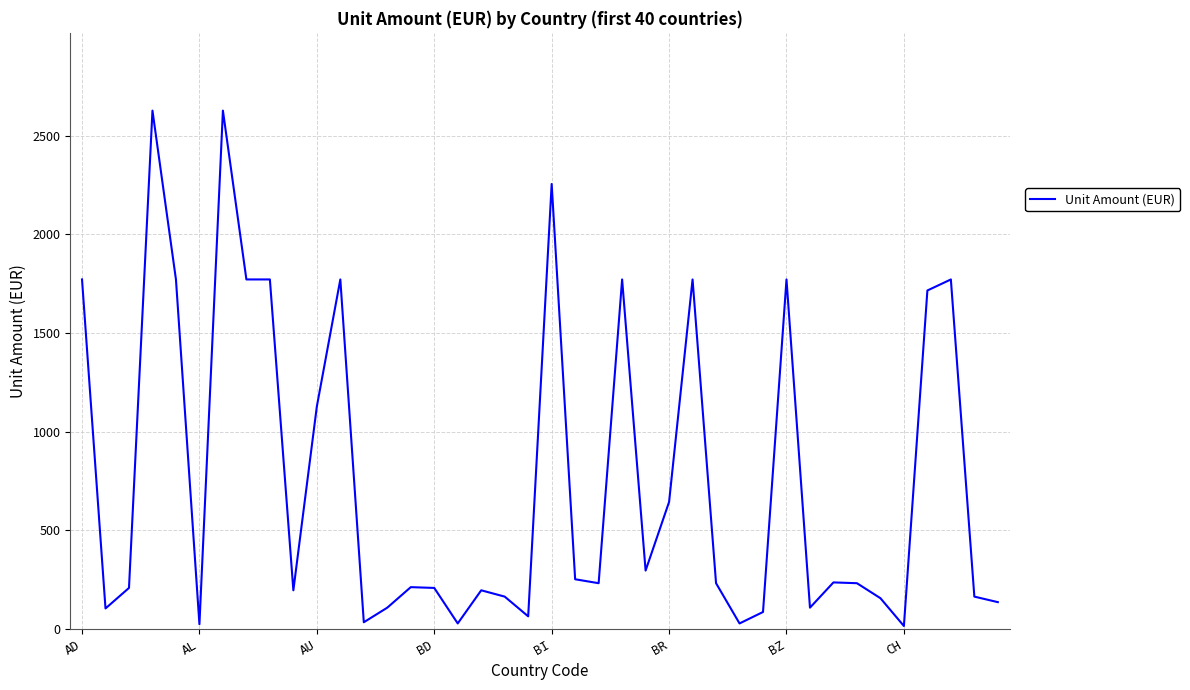

What is the difference between the maximum and minimum values?

2613